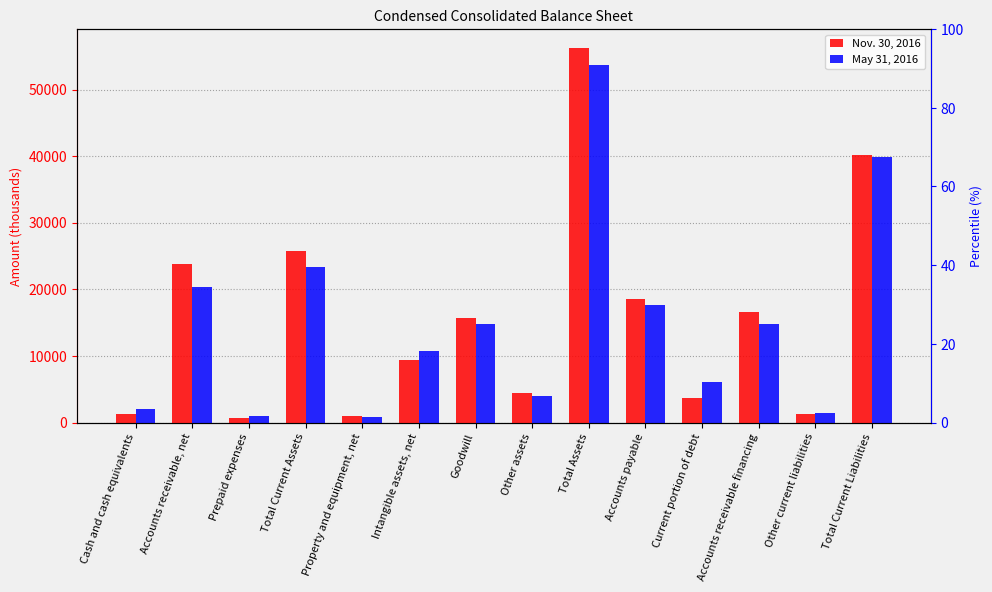

What is the spread (max minus min) of values at Intangible assets, net?

1364